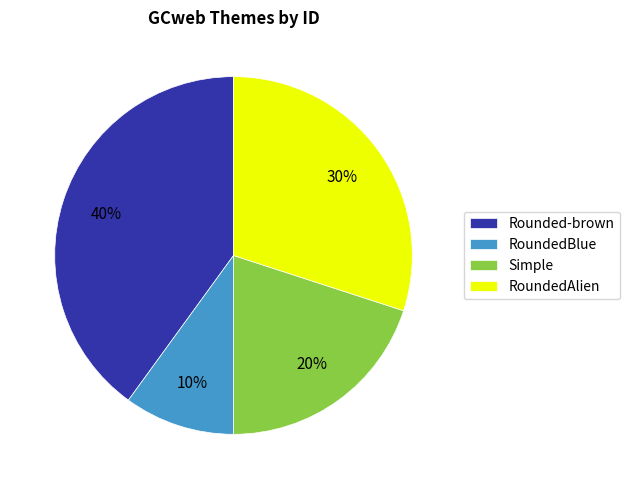

Is it true that Rounded-brown is 40% of the pie?

True